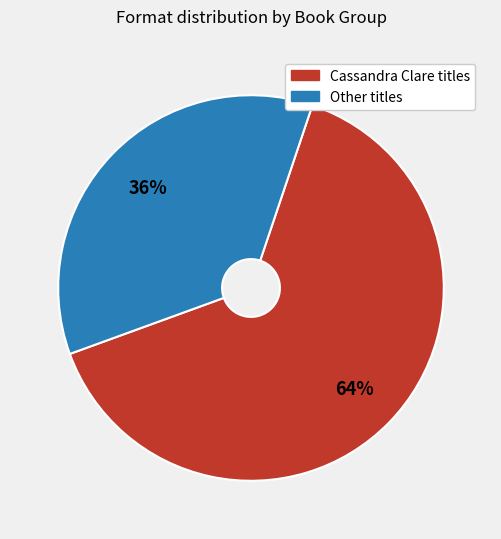

To the nearest percent, what is the average slice percentage?

50%